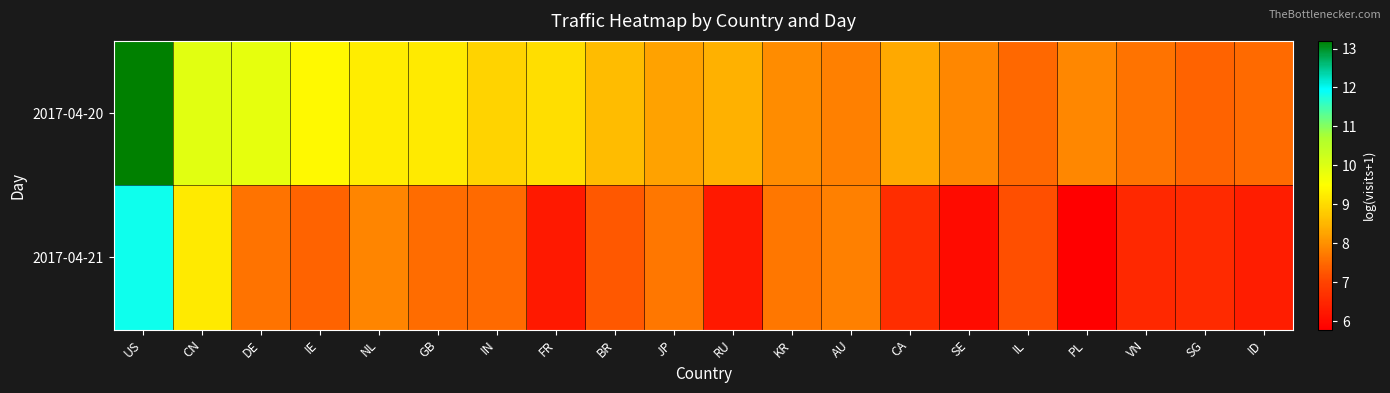

At how many categories does at least one series exceed 8?

12